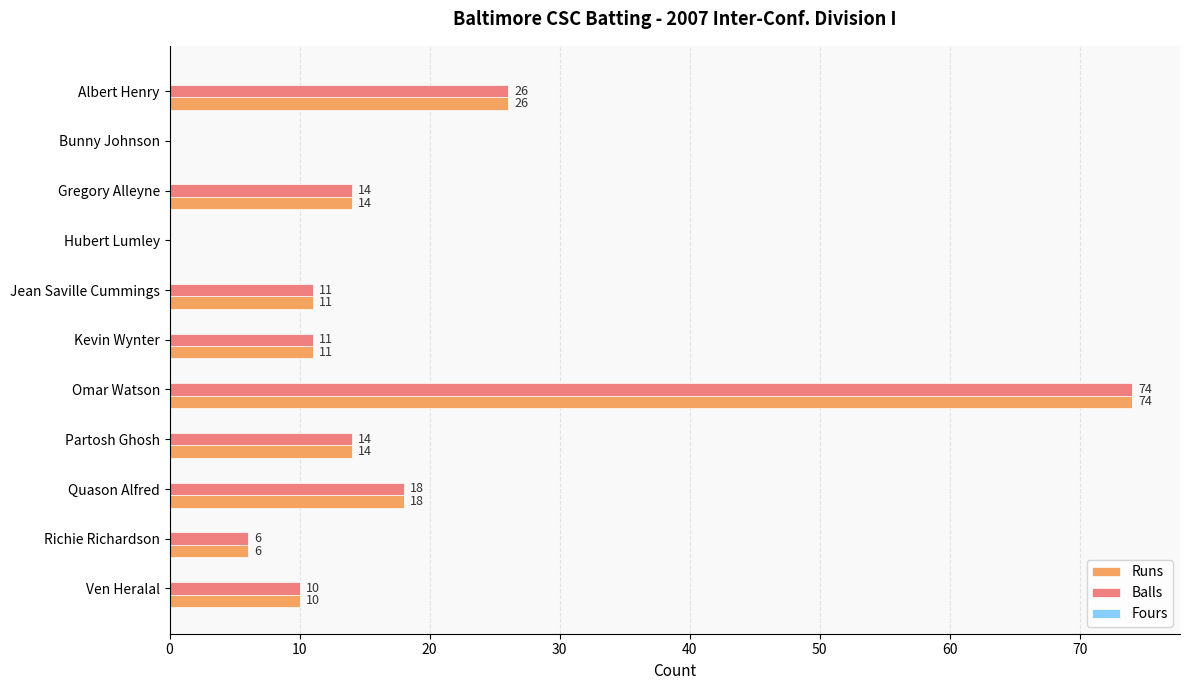

At which label is Balls closest to 37?

Albert Henry